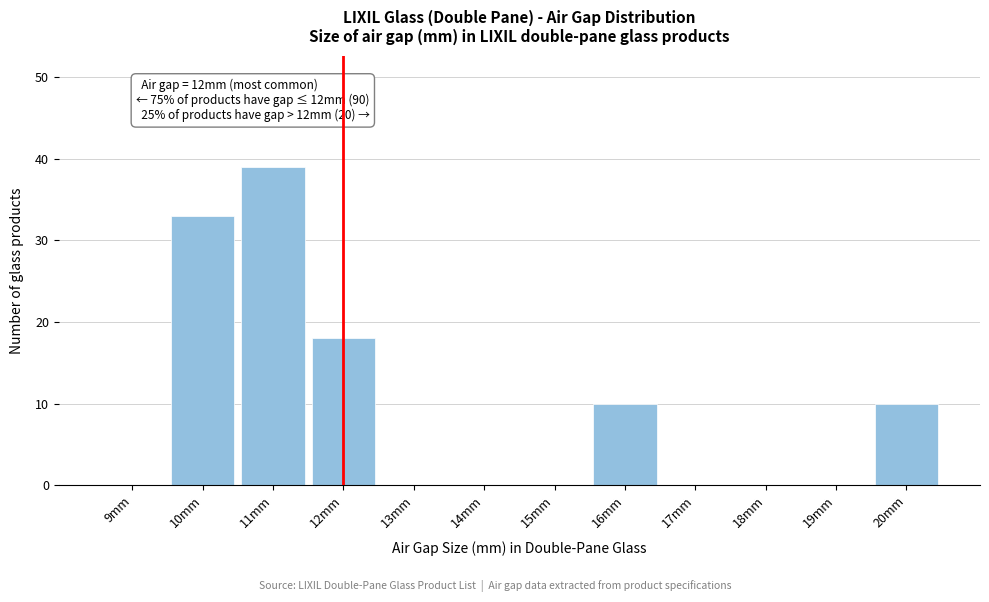

Reading left to right, transcribe all the data shown in this chart.

9mm=0	10mm=33	11mm=39	12mm=18	13mm=0	14mm=0	15mm=0	16mm=10	17mm=0	18mm=0	19mm=0	20mm=10